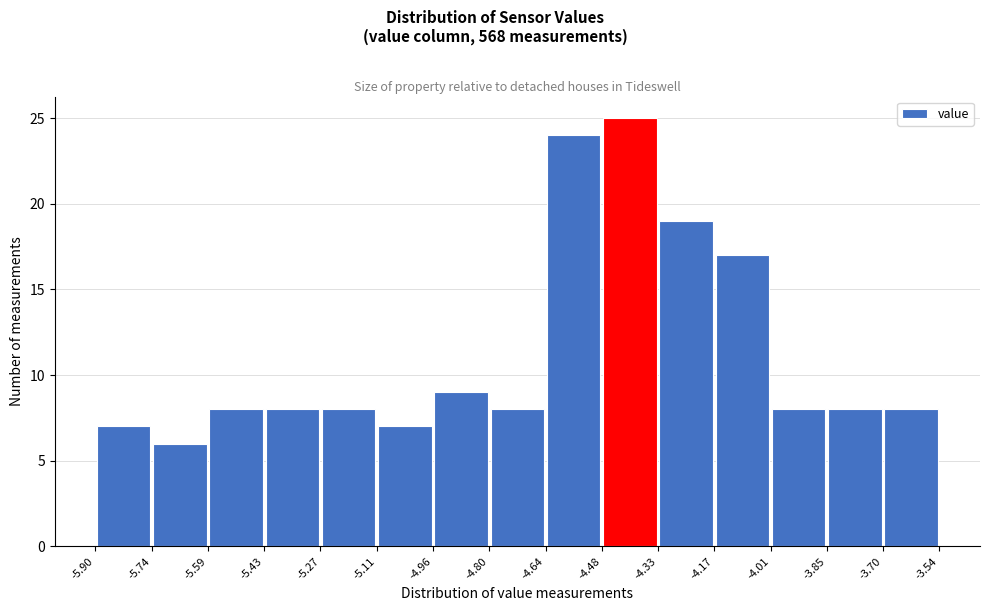

Which range on the x-axis has the tallest bar?

-4.48 to -4.33